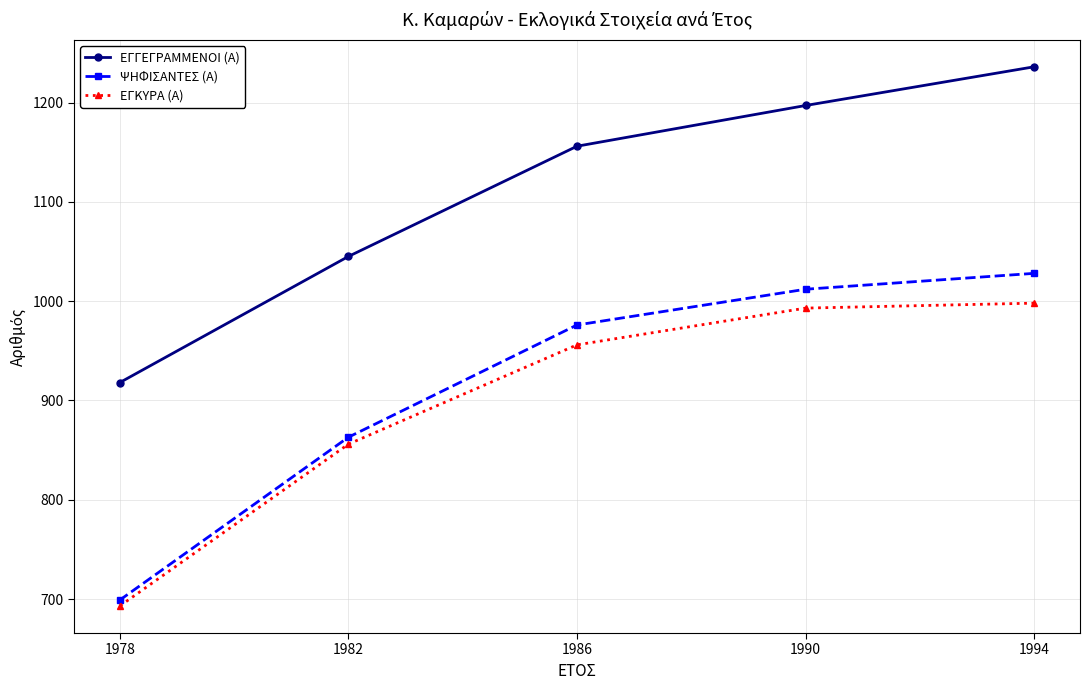

How many distinct data groups are displayed?

3